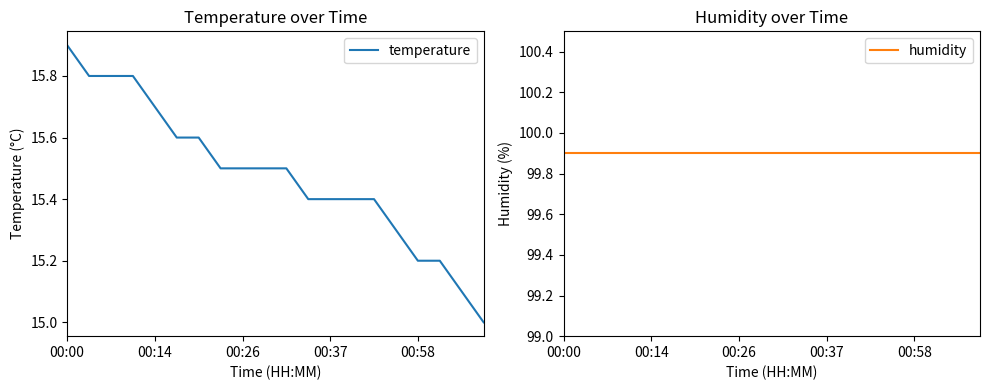

True or false: temperature and humidity cross at least once.

False